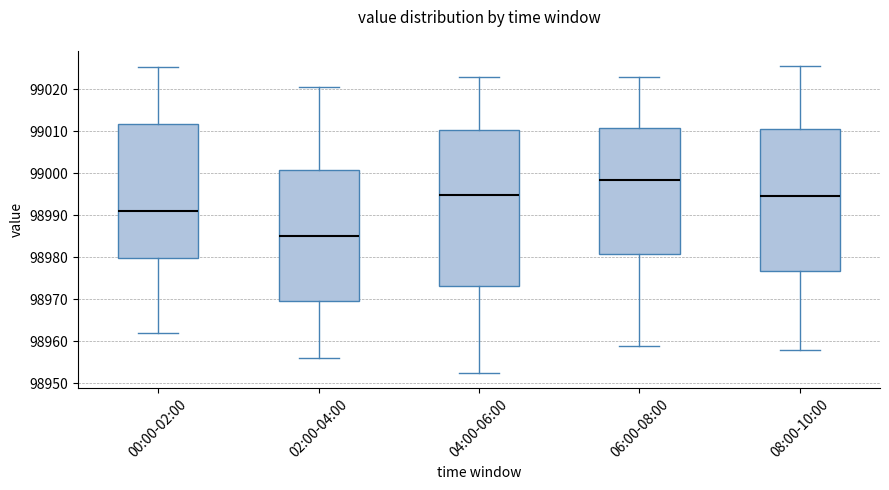

Reading left to right, transcribe this box plot: for each box, give where its median line is, the range the box spans, and where its two whiskers end, as read against the y-axis. The values are not printed on the chart, so give them approximately, as read against the axis.

00:00-02:00: median 98991, box 98980 to 99012, whiskers 98962 to 99025
02:00-04:00: median 98985, box 98970 to 99001, whiskers 98956 to 99021
04:00-06:00: median 98995, box 98973 to 99010, whiskers 98953 to 99023
06:00-08:00: median 98999, box 98981 to 99011, whiskers 98959 to 99023
08:00-10:00: median 98995, box 98977 to 99011, whiskers 98958 to 99026